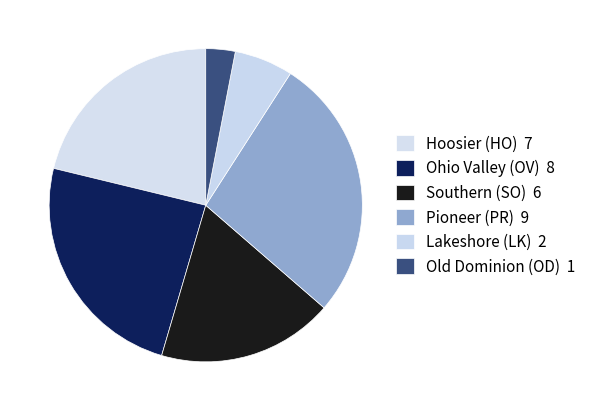

Count the number of slices in the pie.

6